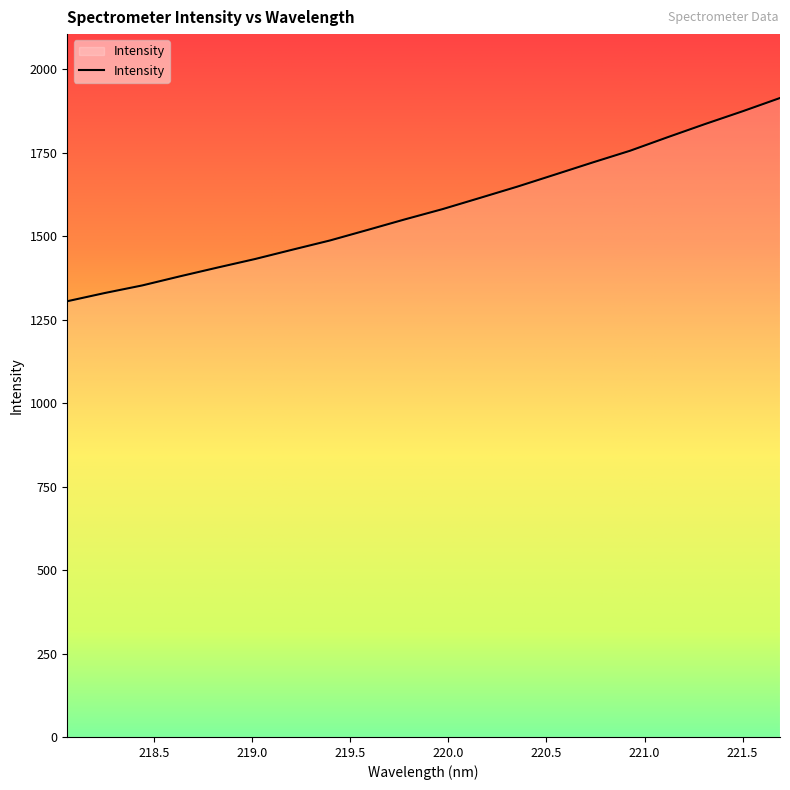

What is the minimum value shown in the chart?

1305.3